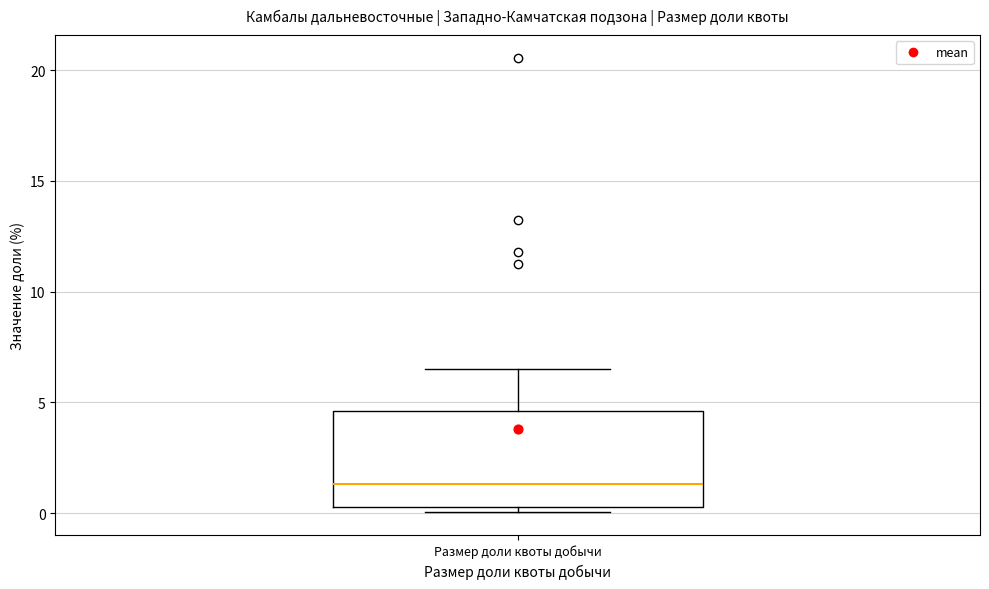

Transcribe this box plot: give where the median line is, the range the box spans, and where the two whiskers end, as read against the y-axis. The values are not printed on the chart, so give them approximately, as read against the axis.

median 1.5, box 0.5 to 4.5, whiskers 0.0 to 6.5